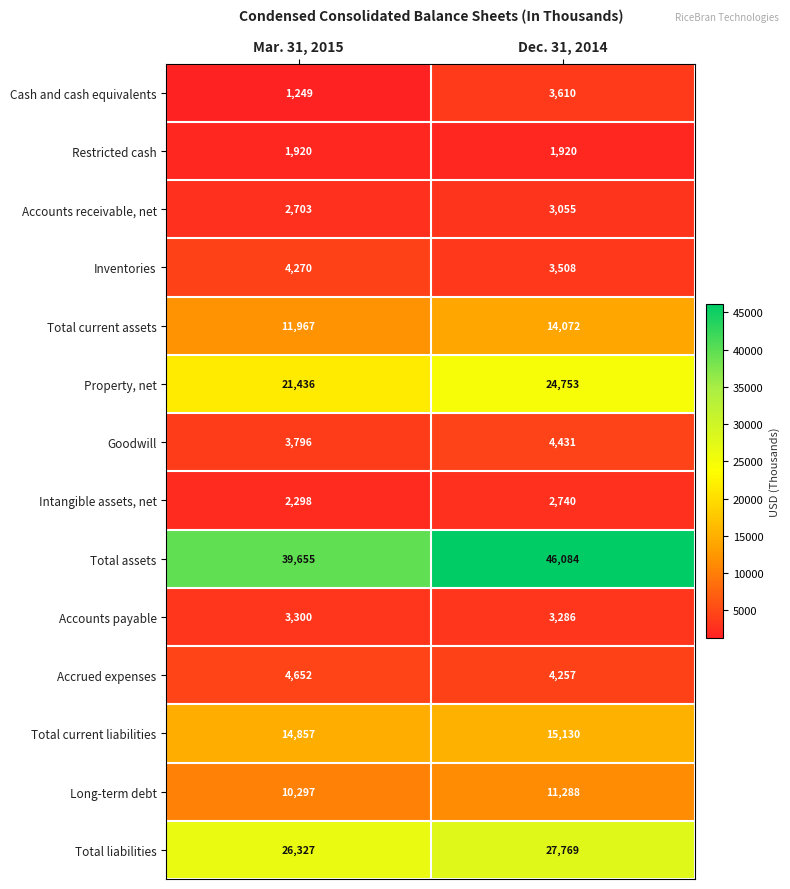

Read the Inventories value at Dec. 31, 2014, to the nearest 10.

3510